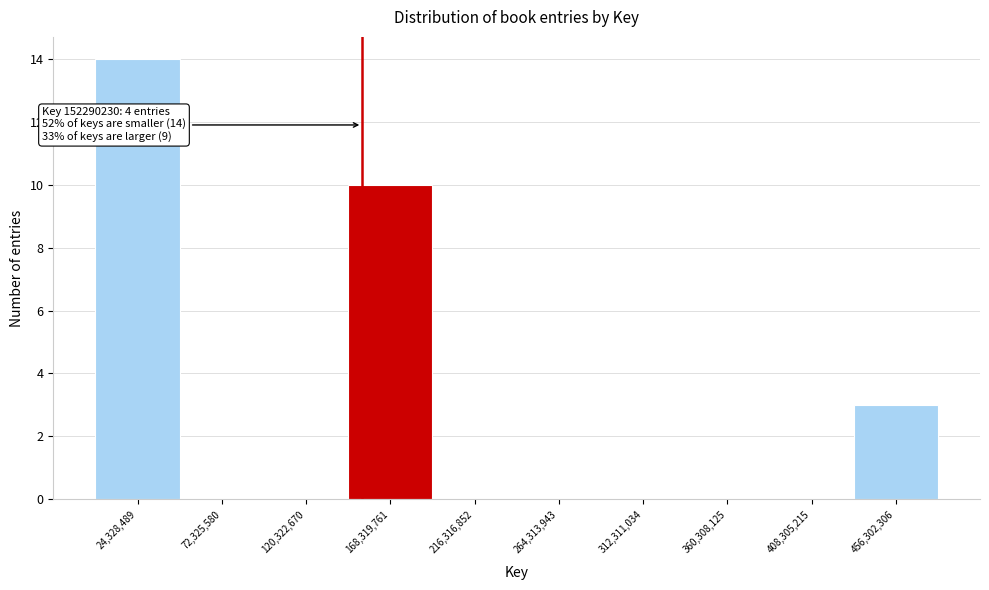

Which range on the x-axis has the tallest bar?

0 to 50000000